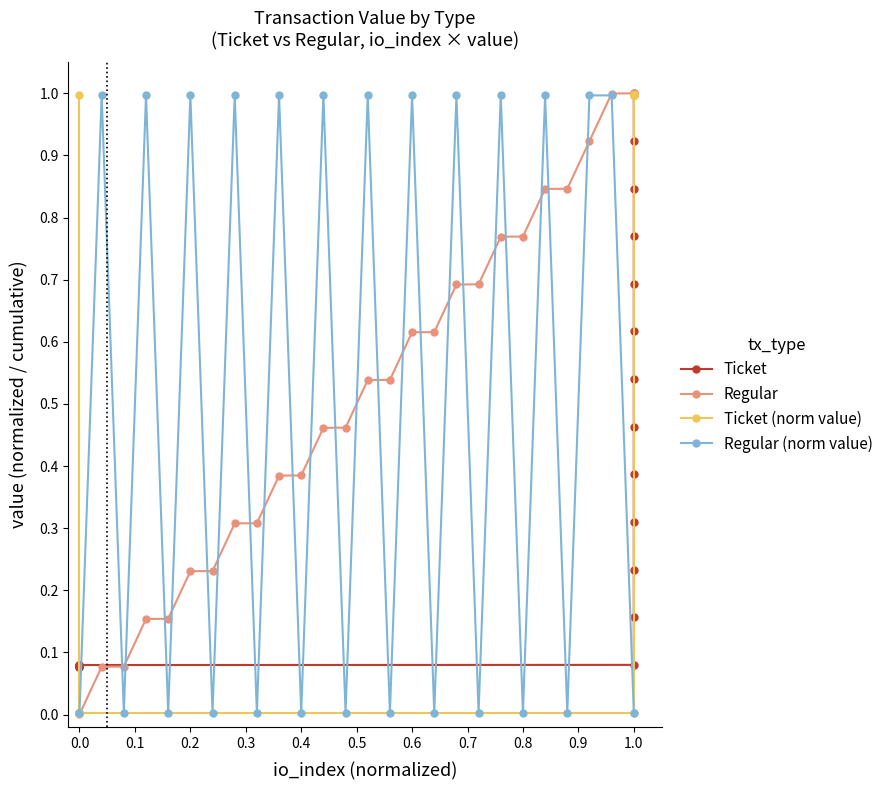

True or false: Regular (norm value) has more than 0 interior local peaks.

True